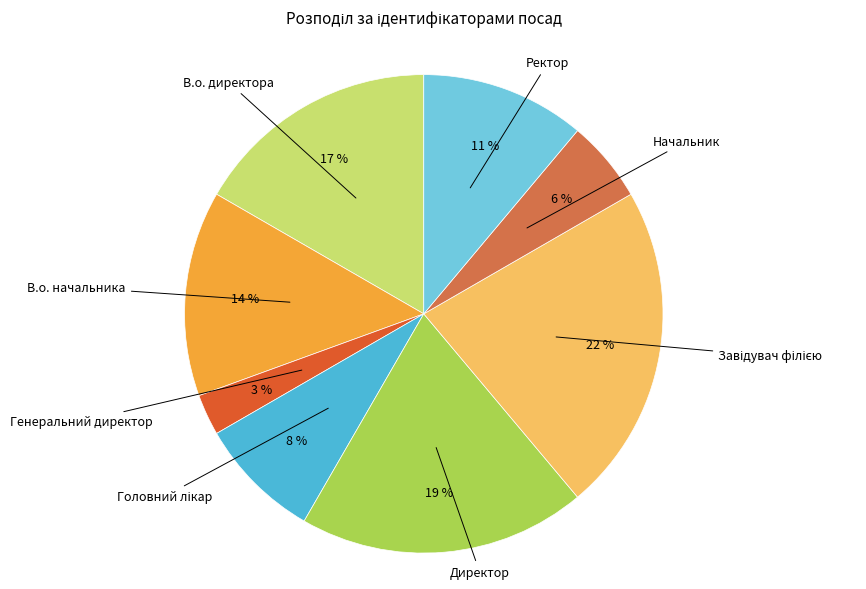

The Начальник slice represents 6% of the pie. True or false?

True